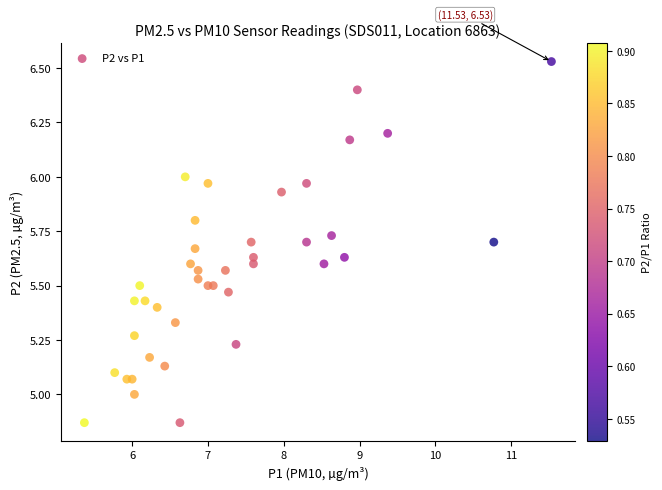

What is the range of Y values (max minus min)?

1.7